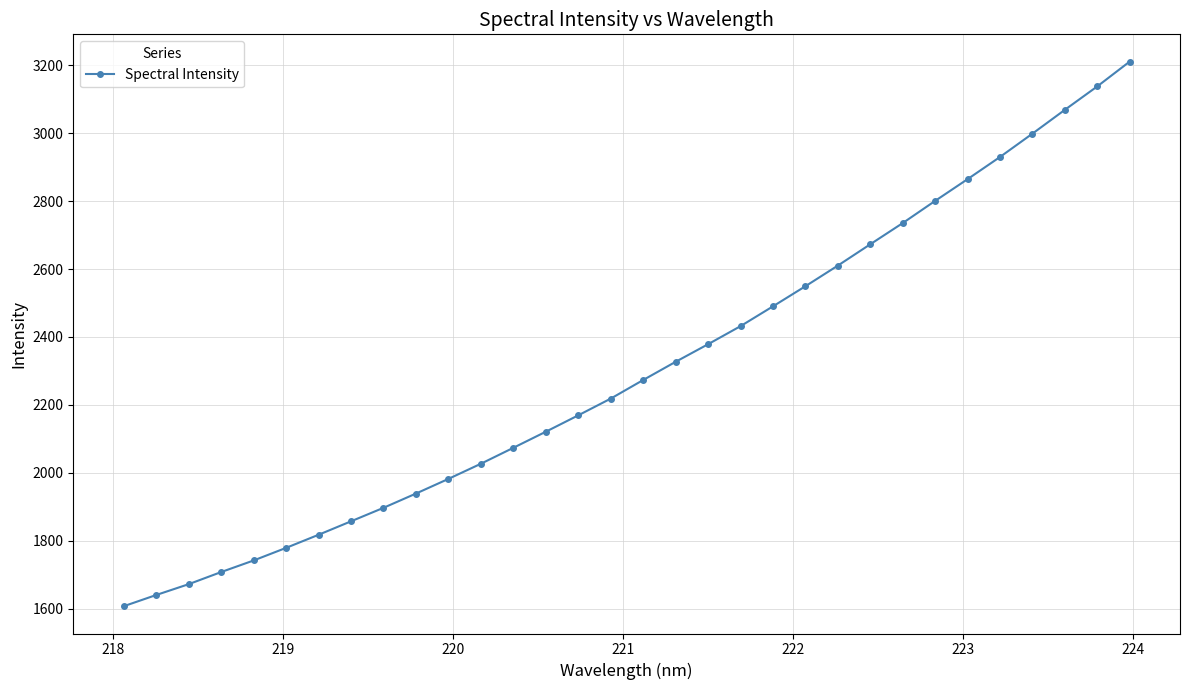

What is the sum of all values?

73730.5